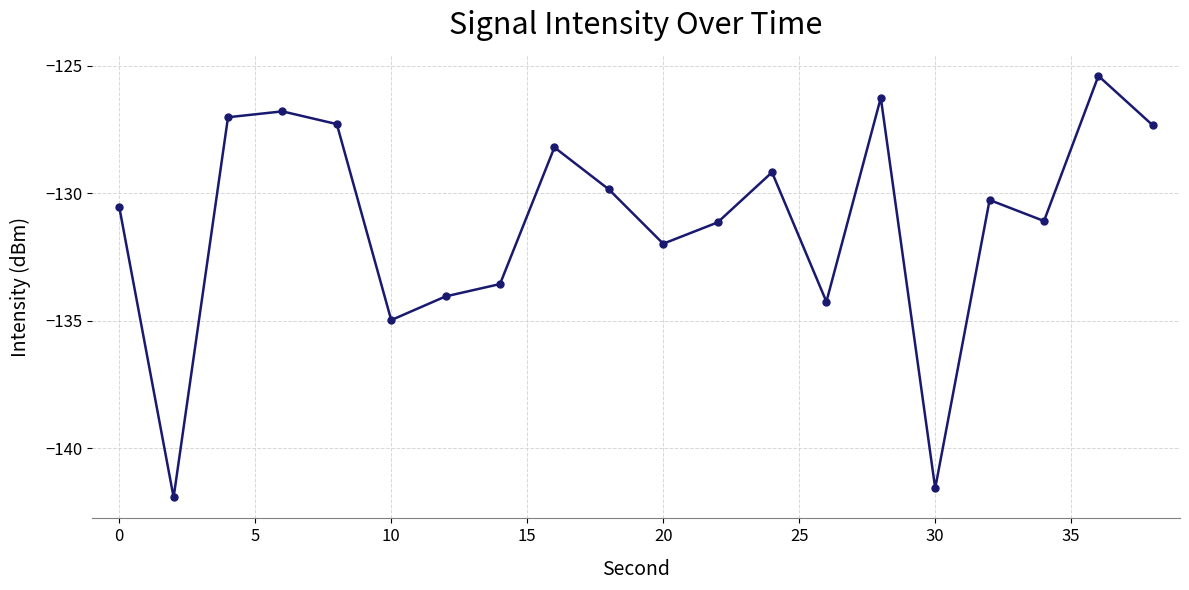

Reading left to right, transcribe all the data shown in this chart.

-130.5	-141.9	-127.0	-126.8	-127.3	-135.0	-134.0	-133.6	-128.2	-129.9	-132.0	-131.1	-129.2	-134.3	-126.3	-141.6	-130.3	-131.1	-125.4	-127.3